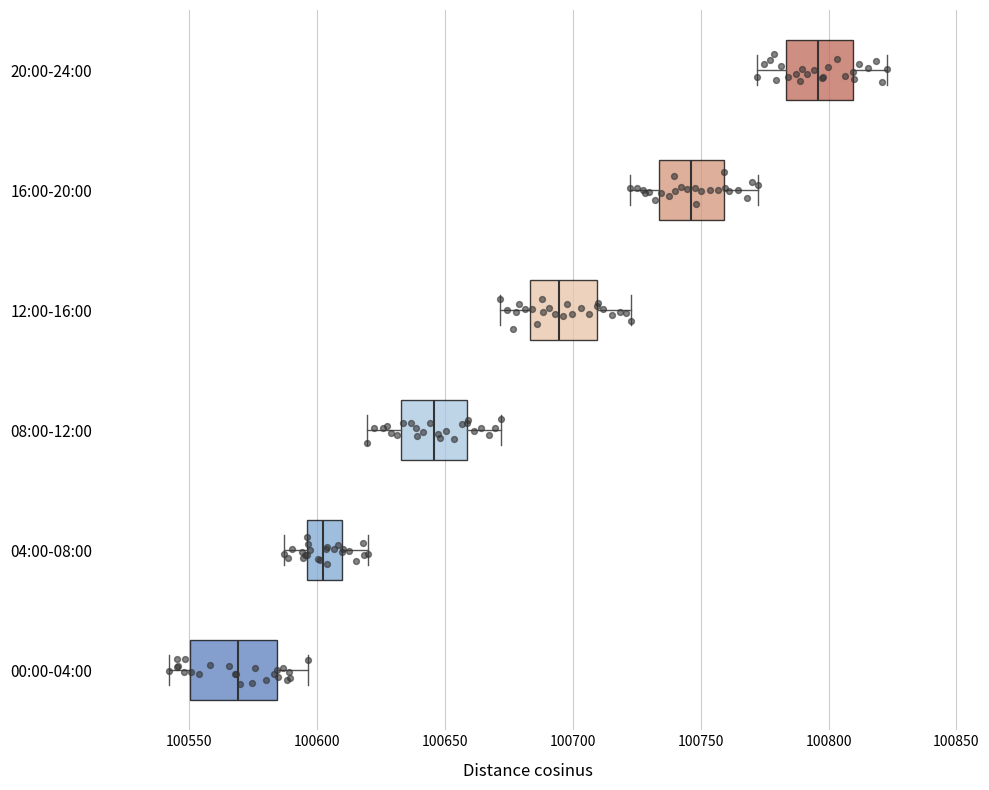

Comparing the boxes themselves (not the whiskers), which one is the widest?

00:00-04:00